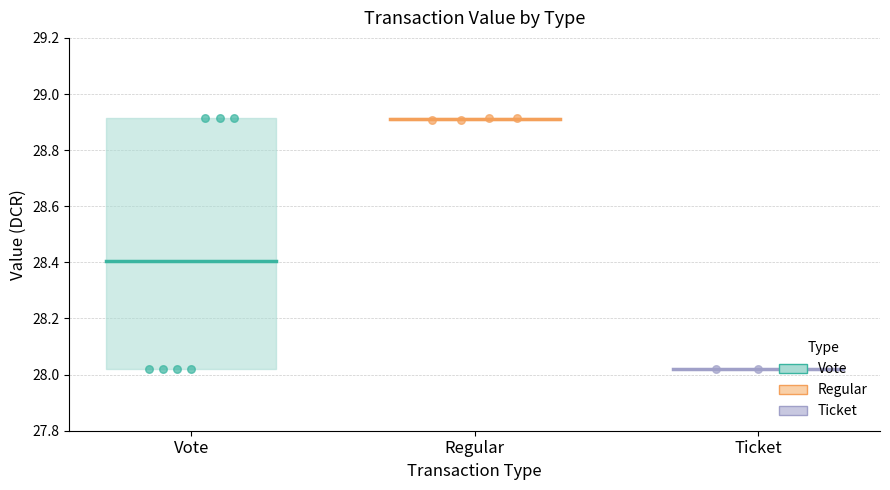

At which category is the sum across all series the highest?

Vote